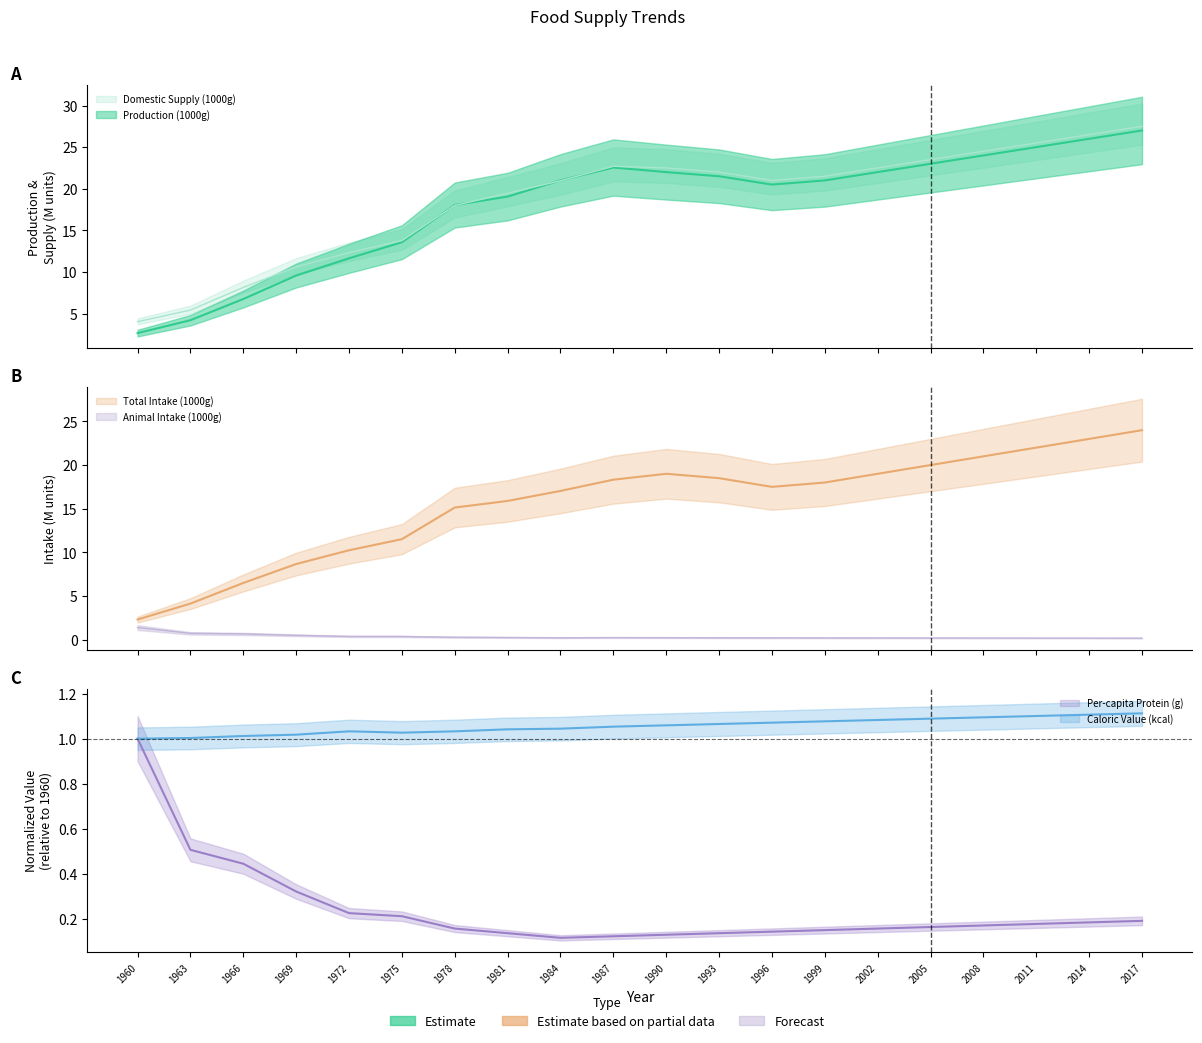

True or false: Production (1000g) and Per-capita Protein (g) intersect in this chart.

False